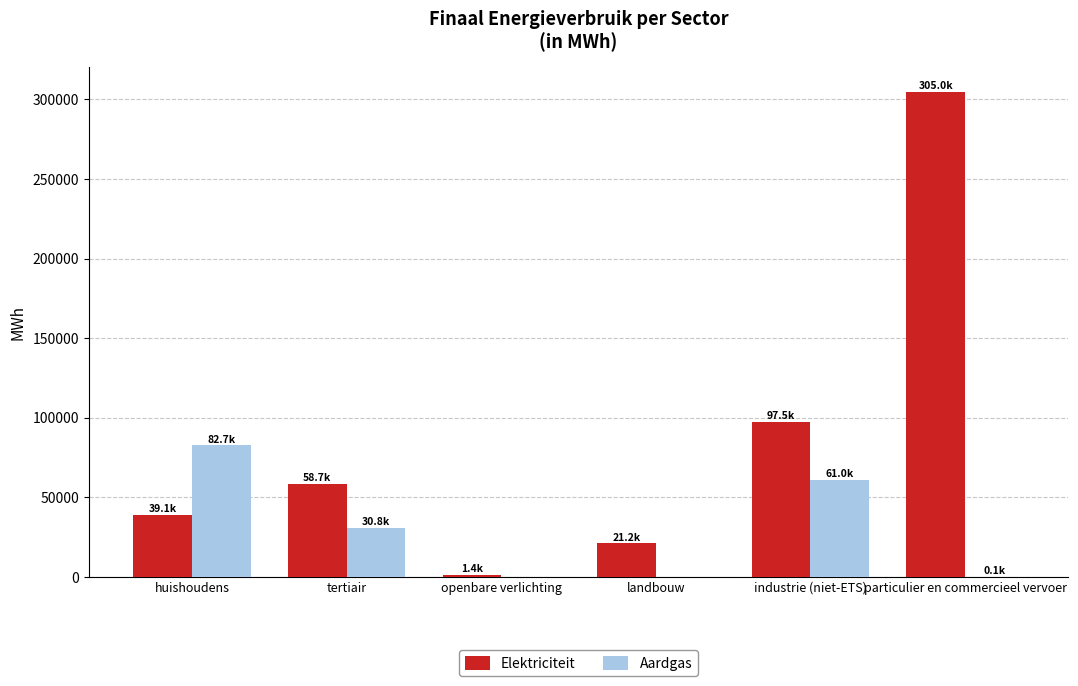

Where is Elektriciteit nearest to the value 153191?

industrie (niet-ETS)